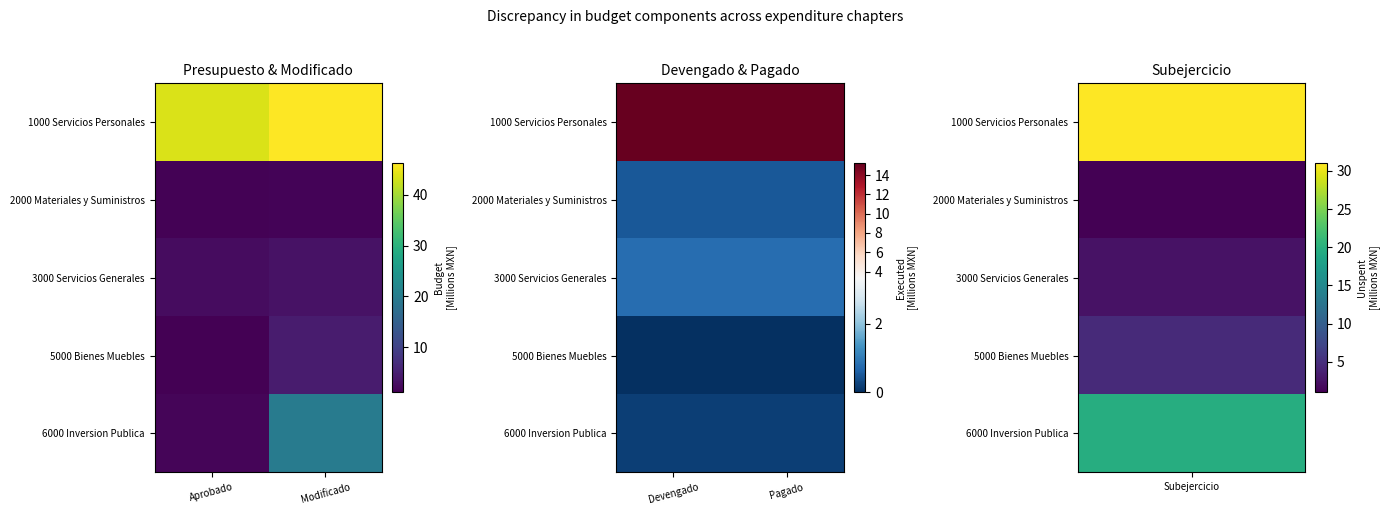

Is the value of 5000 Bienes Muebles at Pagado greater than the value of 6000 Inversion Publica at Pagado?

No